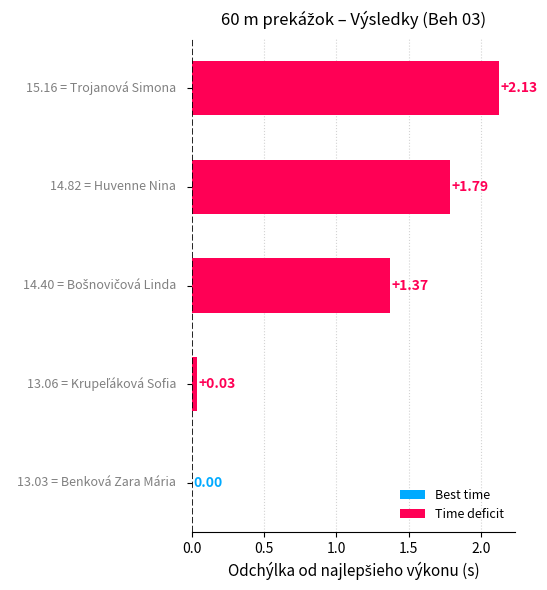

What is the sum of all values?

5.3